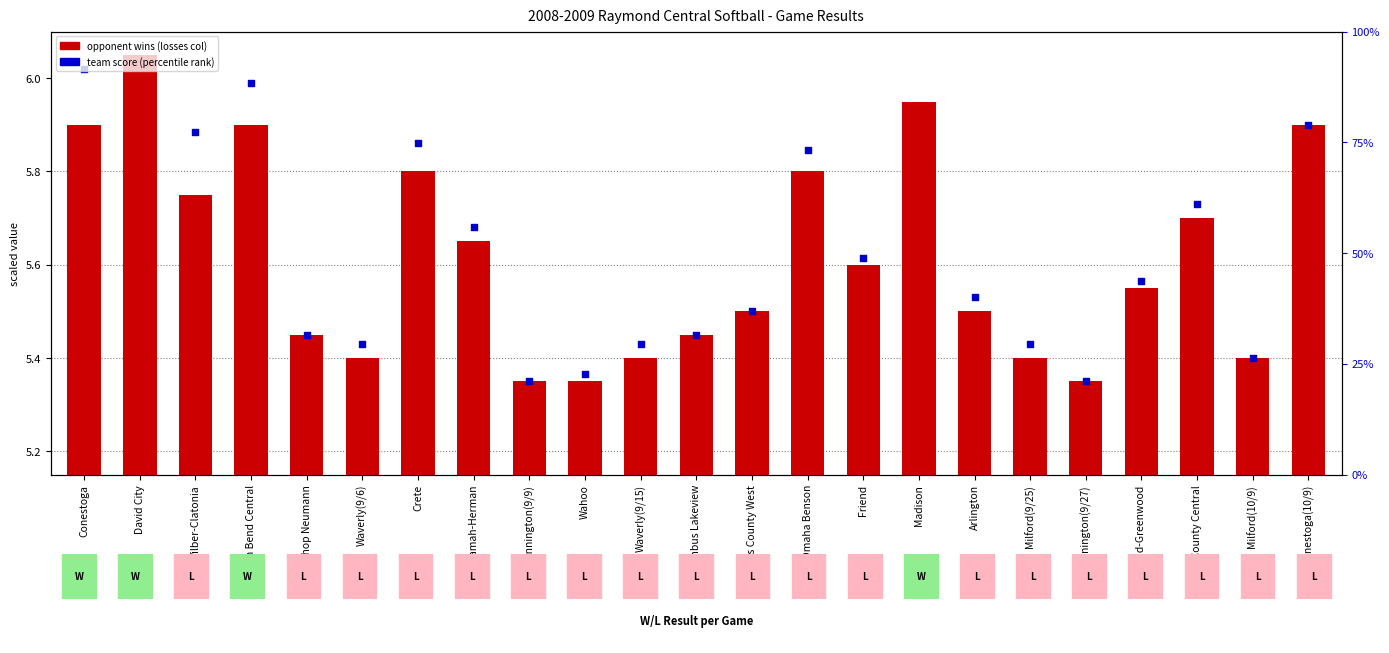

Between Wahoo and Milford(9/25), which is larger?

Milford(9/25)